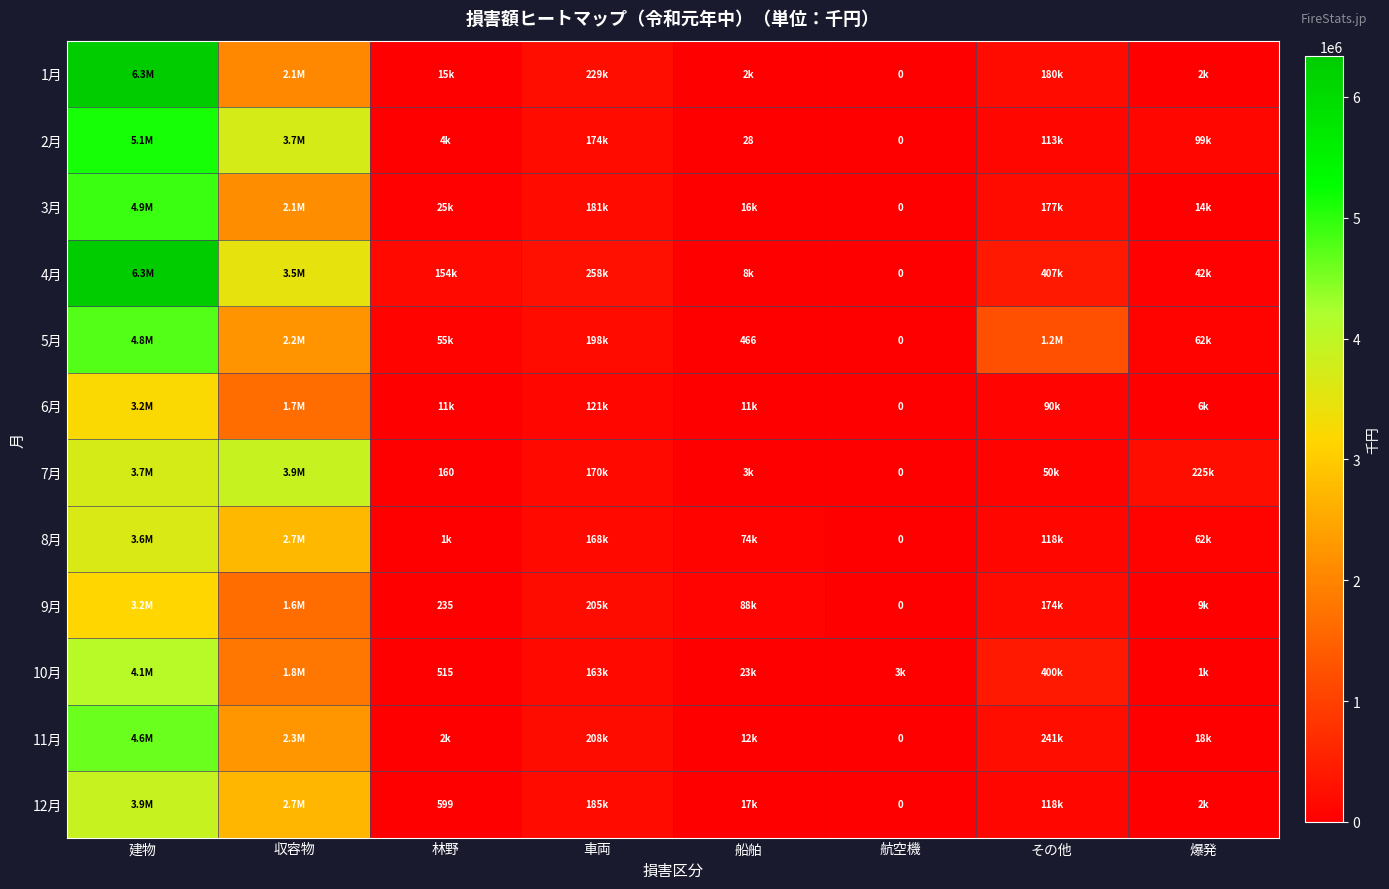

Is it true that 9月 equals 73 at 林野?

False